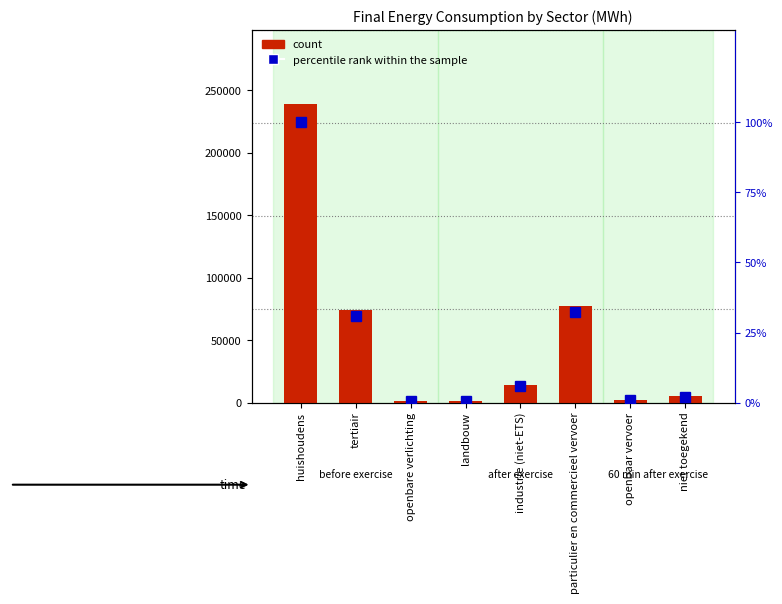

What is the difference between the maximum and minimum values in the percentile rank within the sample series?

99.5